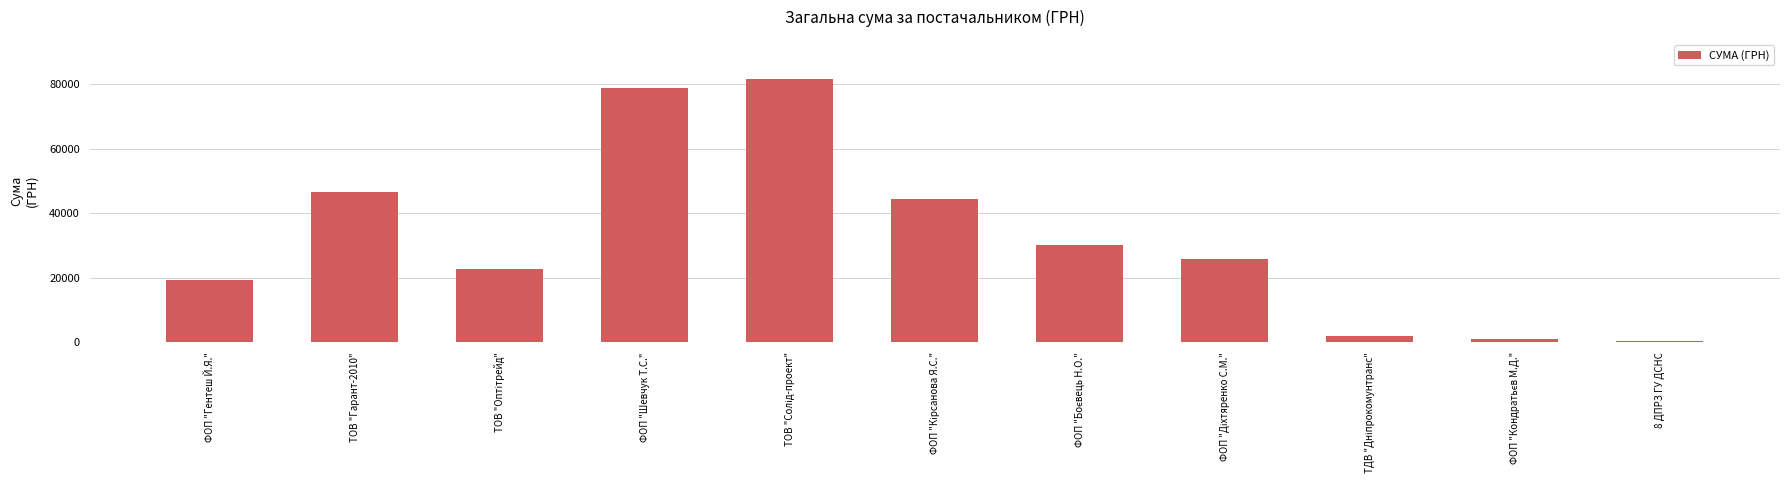

What is the label of the 1st bar from the left?

ФОП "Гентеш Й.Я."